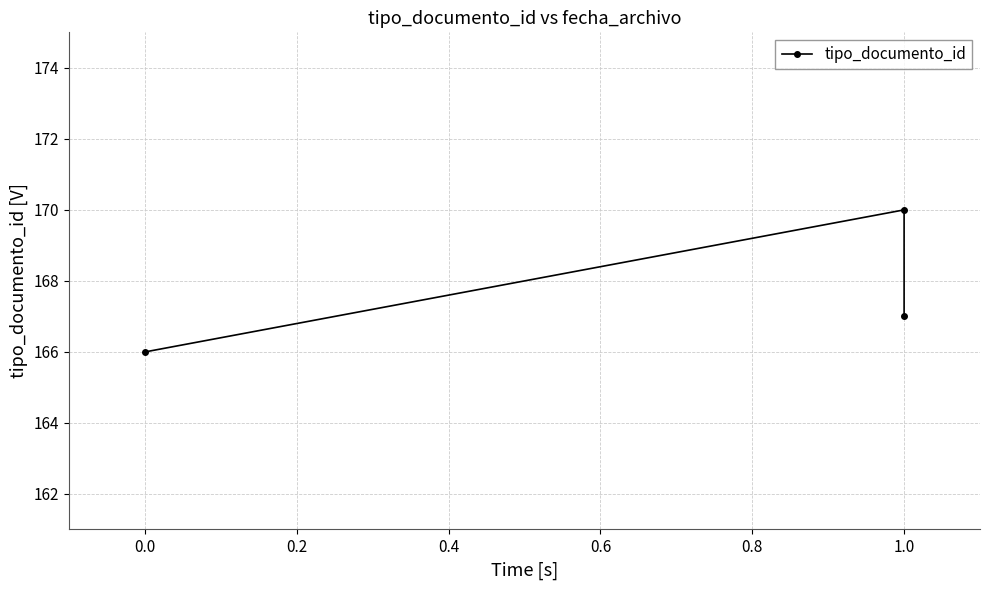

What is the maximum value shown in the chart?

170